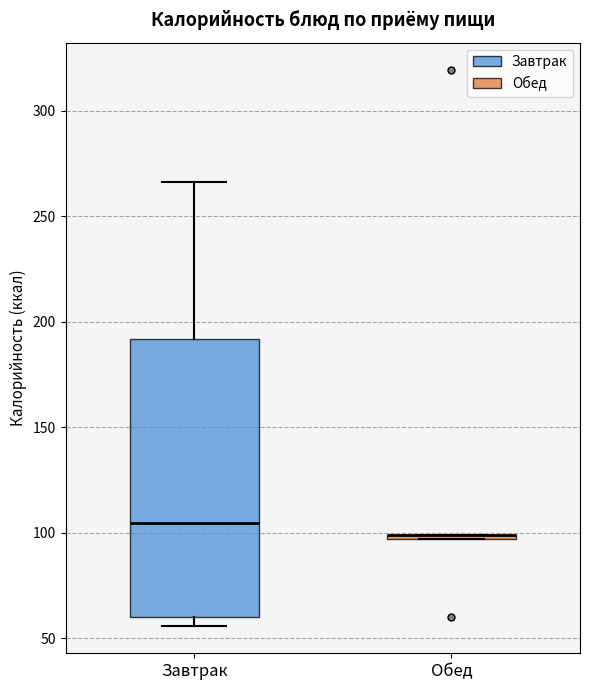

Where is the lower edge of the box for Завтрак on the y-axis? The values are not printed on the chart, so give them approximately, as read against the axis.

60